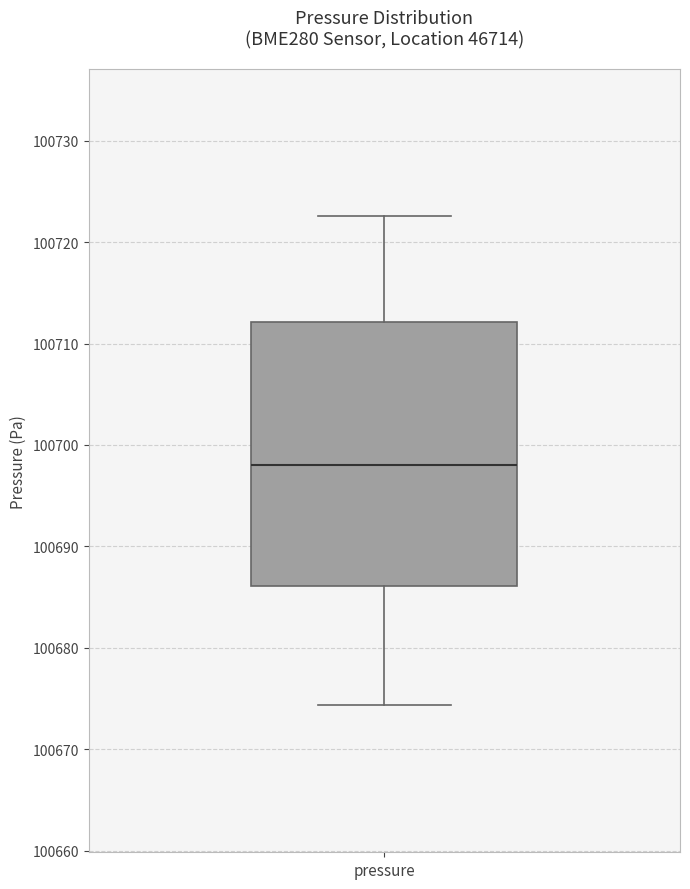

Read this box plot against the y-axis: the position of the median line, the range covered by the box, and the ends of both whiskers. The values are not printed on the chart, so give them approximately, as read against the axis.

median 100698, box 100686 to 100712, whiskers 100674 to 100723